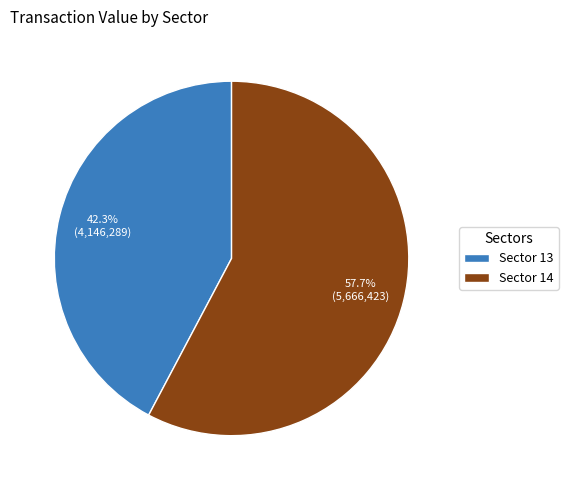

Approximately how many times larger is the value at Sector 14 compared to Sector 13?

1.4